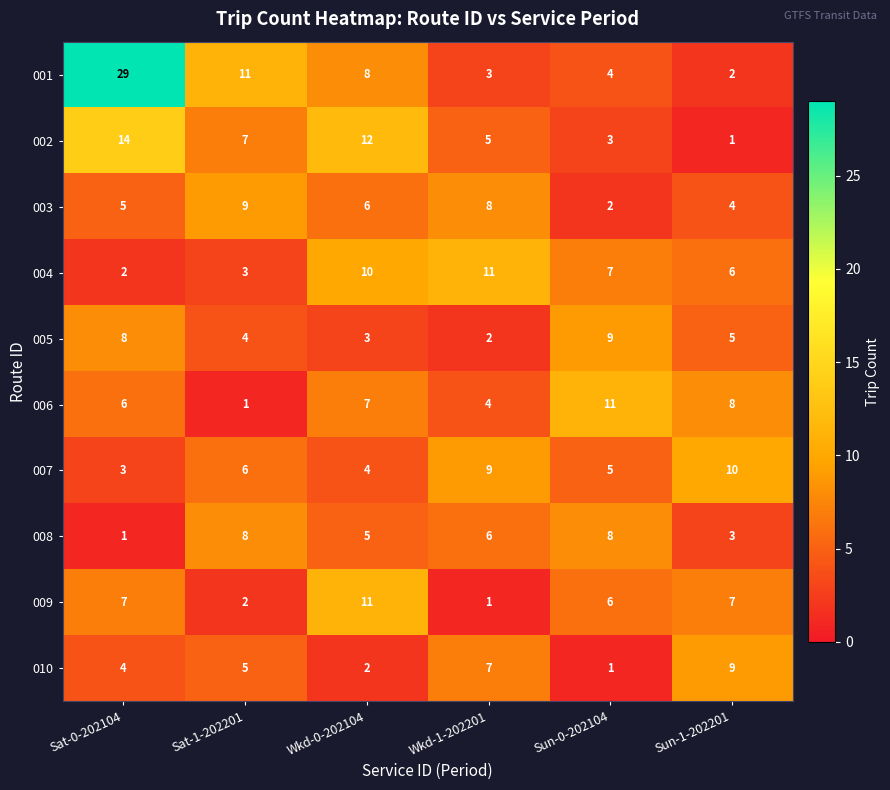

The 007 series shows 8 at Sun-0-202104. True or false?

False